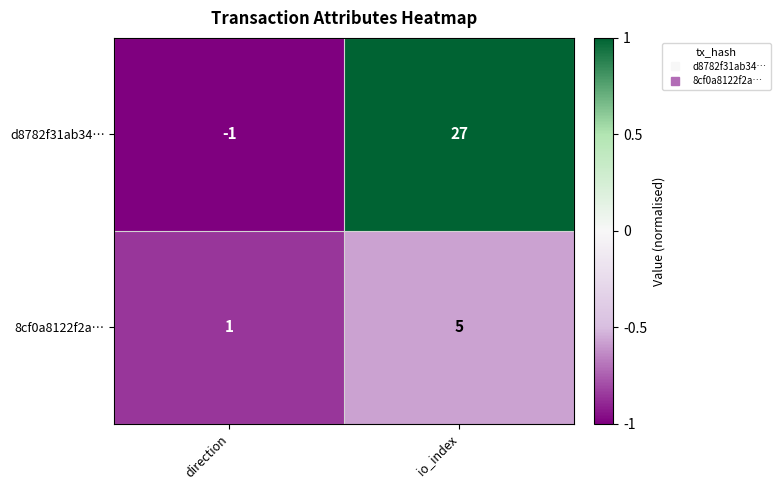

The 8cf0a8122f2a… series shows 5 at io_index. True or false?

True